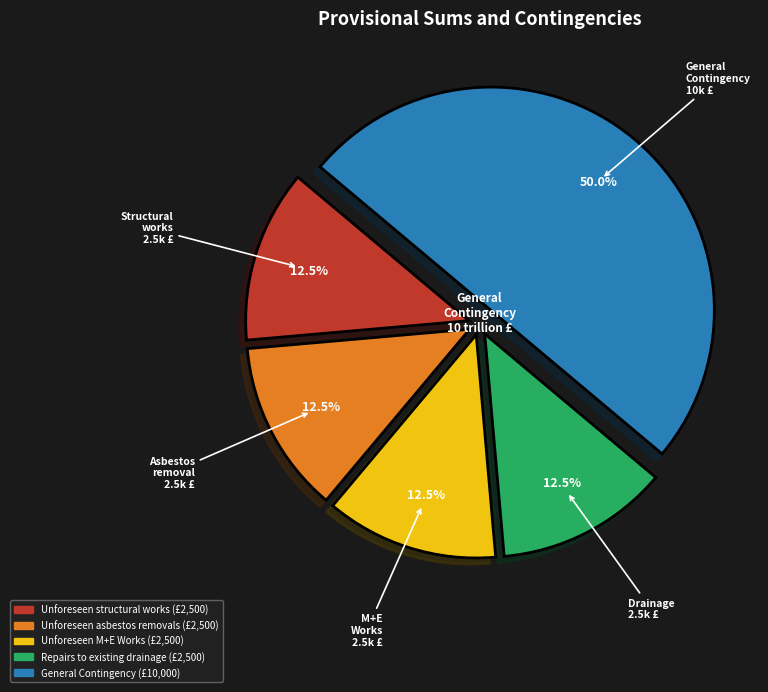

Count the number of slices in the pie.

5